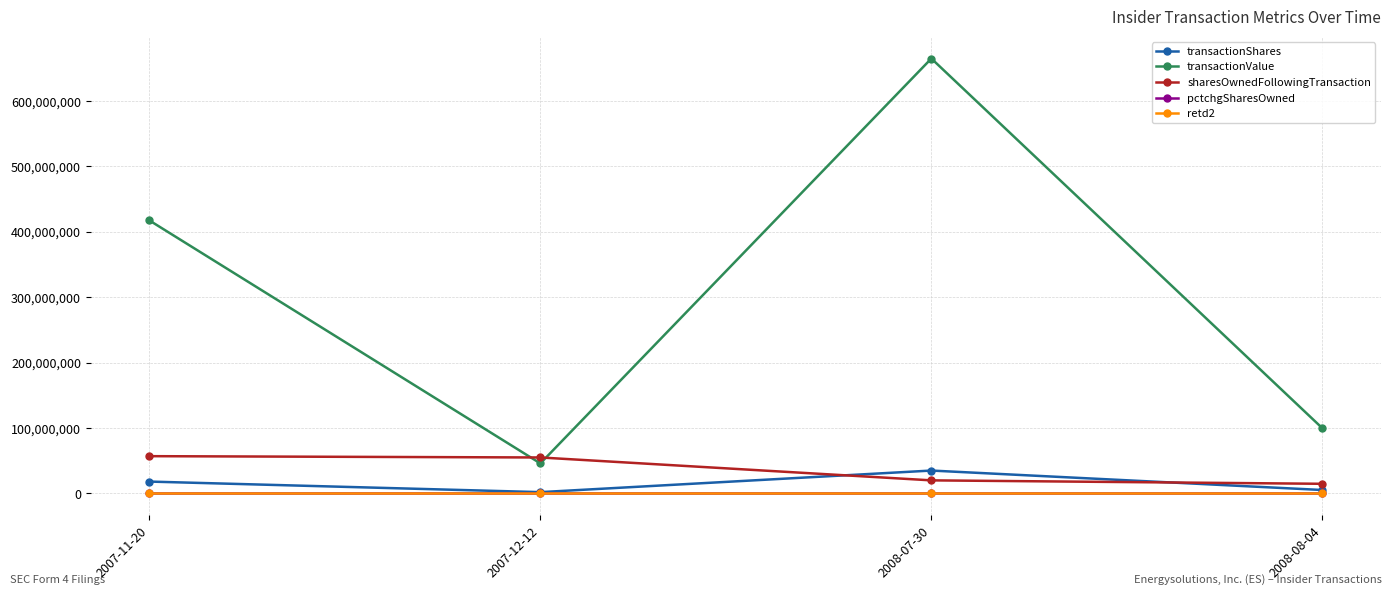

The value of sharesOwnedFollowingTransaction at 2008-07-30 is 20003500. True or false?

True